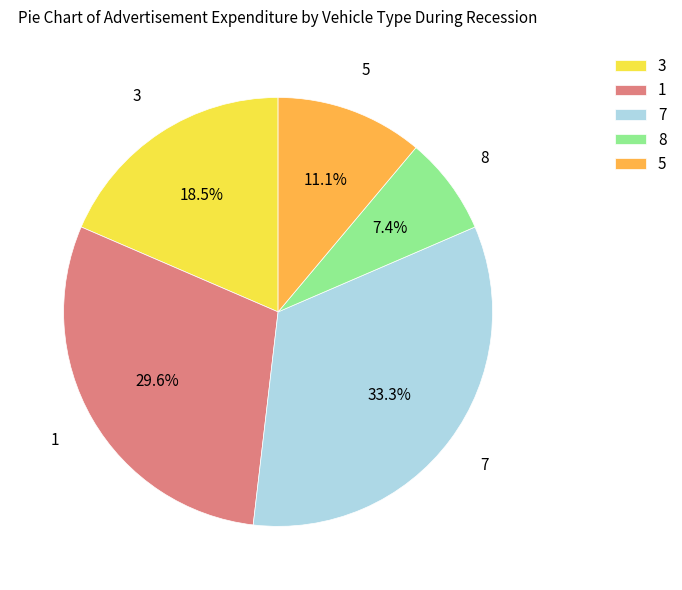

To the nearest percent, what portion does 7 represent?

33%